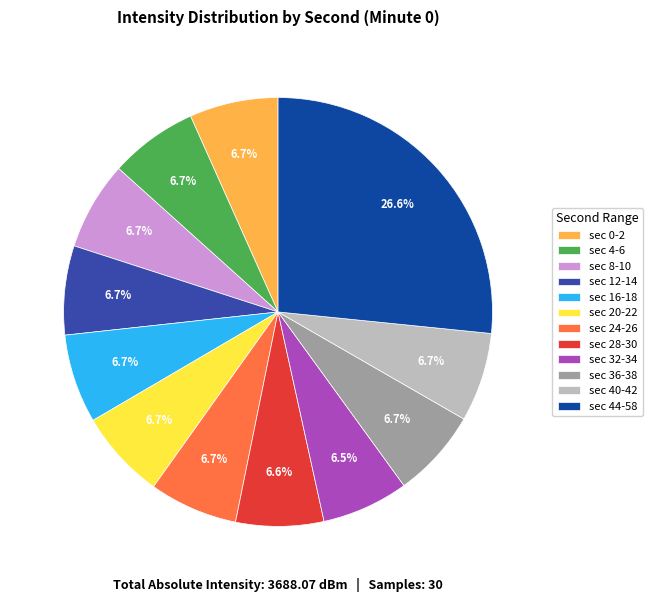

What is the largest slice in the pie chart?

sec 44-58